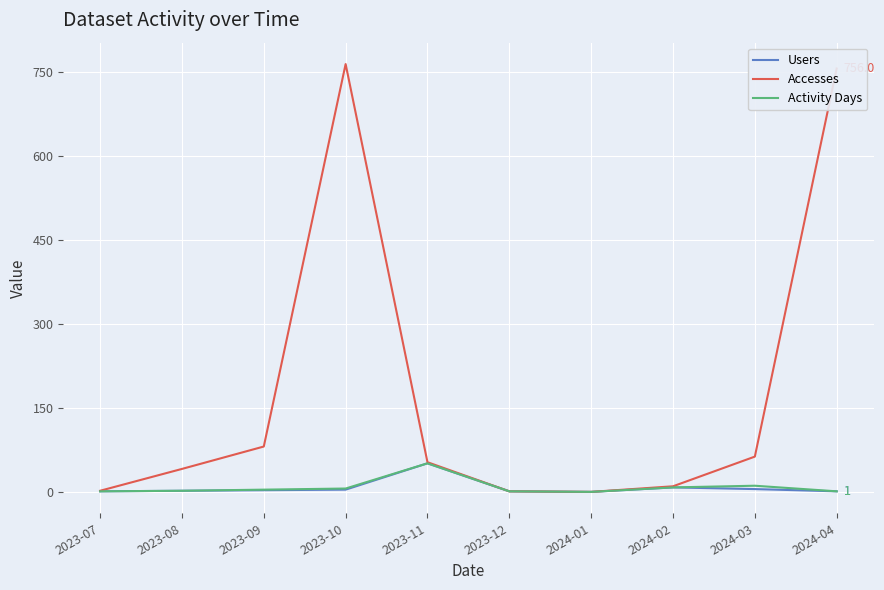

Is the value of Activity Days at 2023-11 greater than the value of Accesses at 2024-01?

Yes